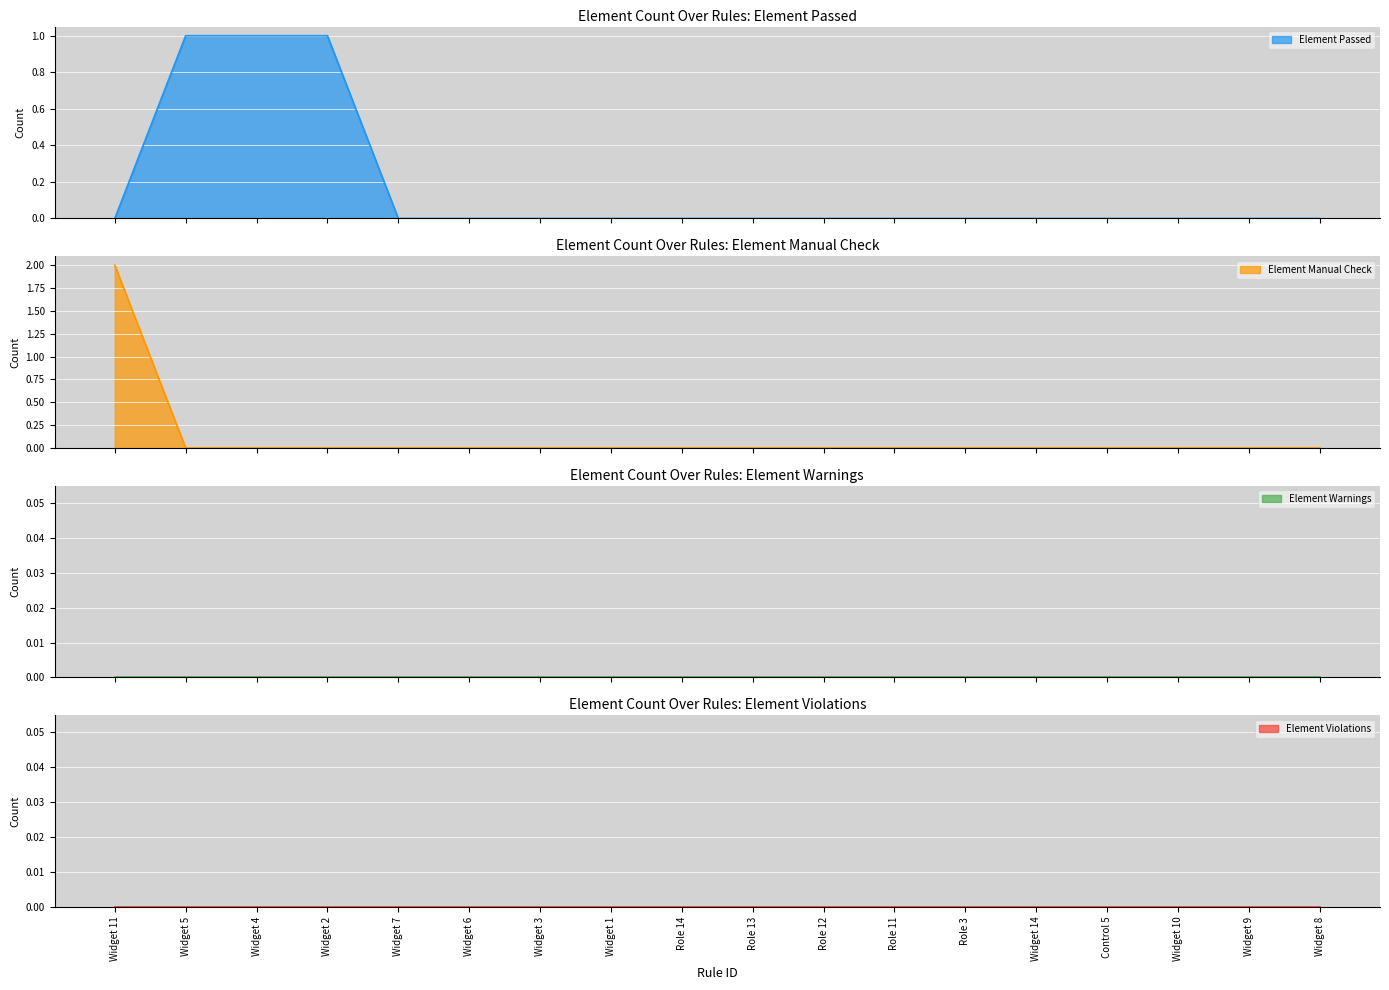

What position from the right is Role 12?

8